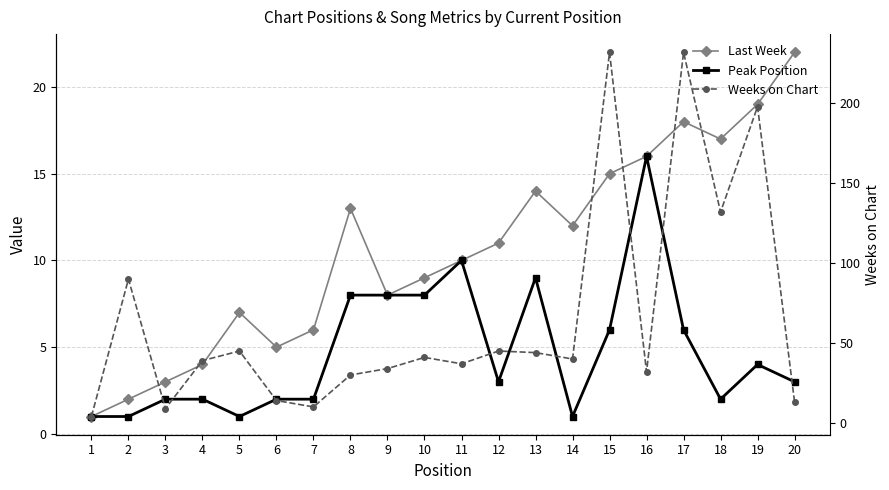

What is the sum of all Peak Position values?

95